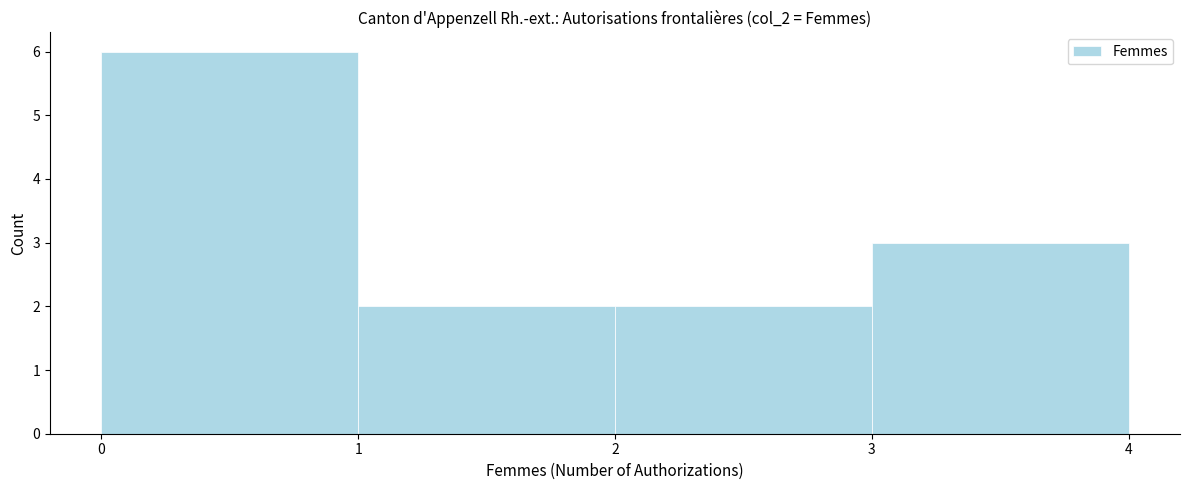

Reading left to right, list every bar in this chart as the range it spans on the x-axis followed by its height. The values are not printed on the chart, so give them approximately, as read against the axis.

0 to 1: 6
1 to 2: 2
2 to 3: 2
3 to 4: 3